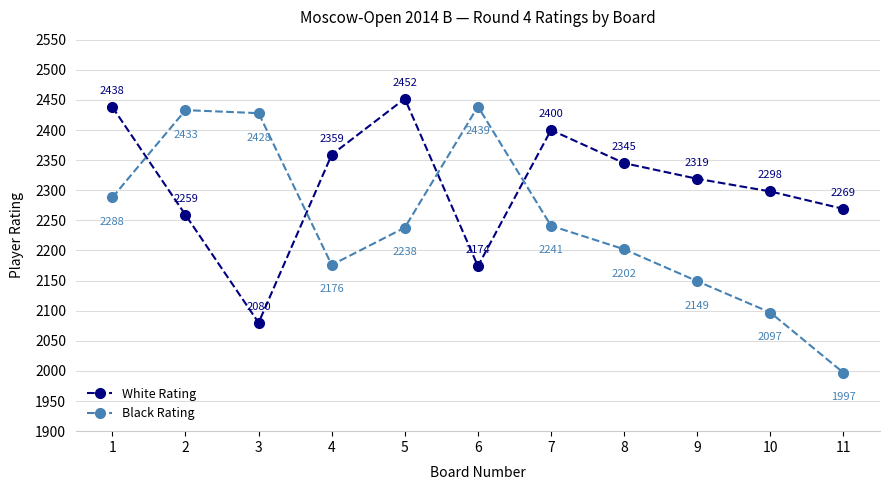

What is the sum of the Black Rating values at 4 and 3?

4604